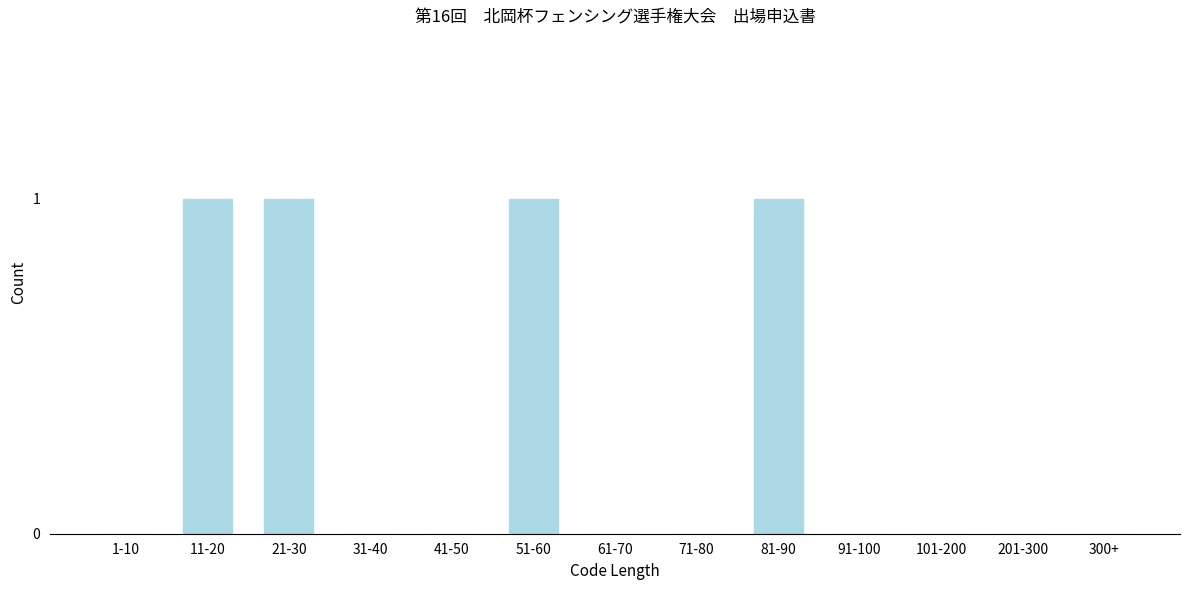

Reading left to right, list all the values displayed in this chart.

1-10=0	11-20=1	21-30=1	31-40=0	41-50=0	51-60=1	61-70=0	71-80=0	81-90=1	91-100=0	101-200=0	201-300=0	300+=0